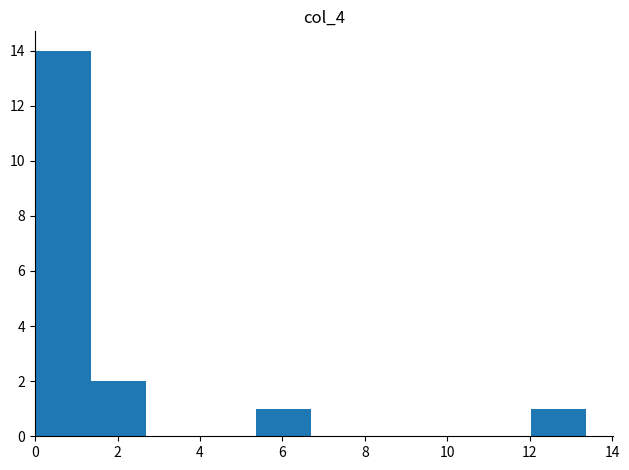

Reading left to right, transcribe this chart: for each bar, give the range it covers on the x-axis and its height. Neither the bar edges nor the heights are printed on the chart, so give them approximately, as read against the axes.

0.0 to 1.4: 14
1.4 to 2.6: 2
2.6 to 4.0: 0
4.0 to 5.4: 0
5.4 to 6.6: 1
6.6 to 8.0: 0
8.0 to 9.4: 0
9.4 to 10.6: 0
10.6 to 12.0: 0
12.0 to 13.4: 1